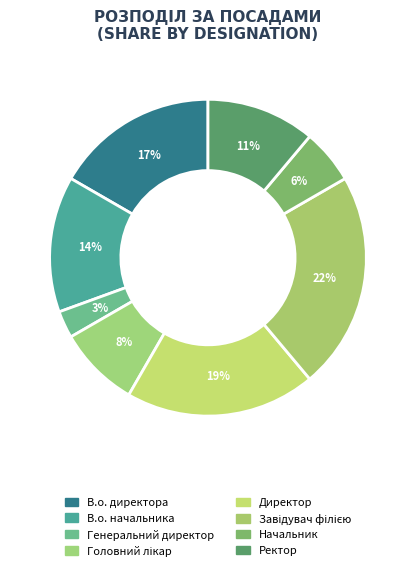

Rank the categories by value from highest to lowest.

Завідувач філією, Директор, В.о. директора, В.о. начальника, Ректор, Головний лікар, Начальник, Генеральний директор